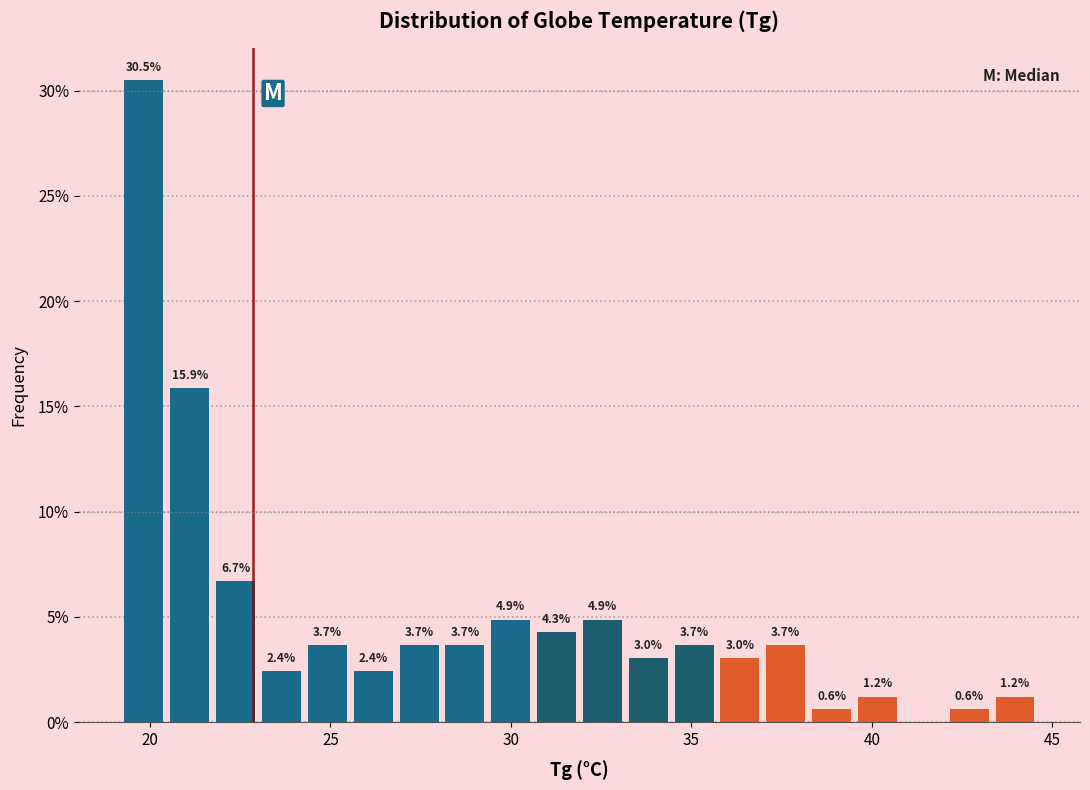

Around what value on the x-axis is the tallest bar? Give the approximate position of its centre, as read against the axis.

20.0